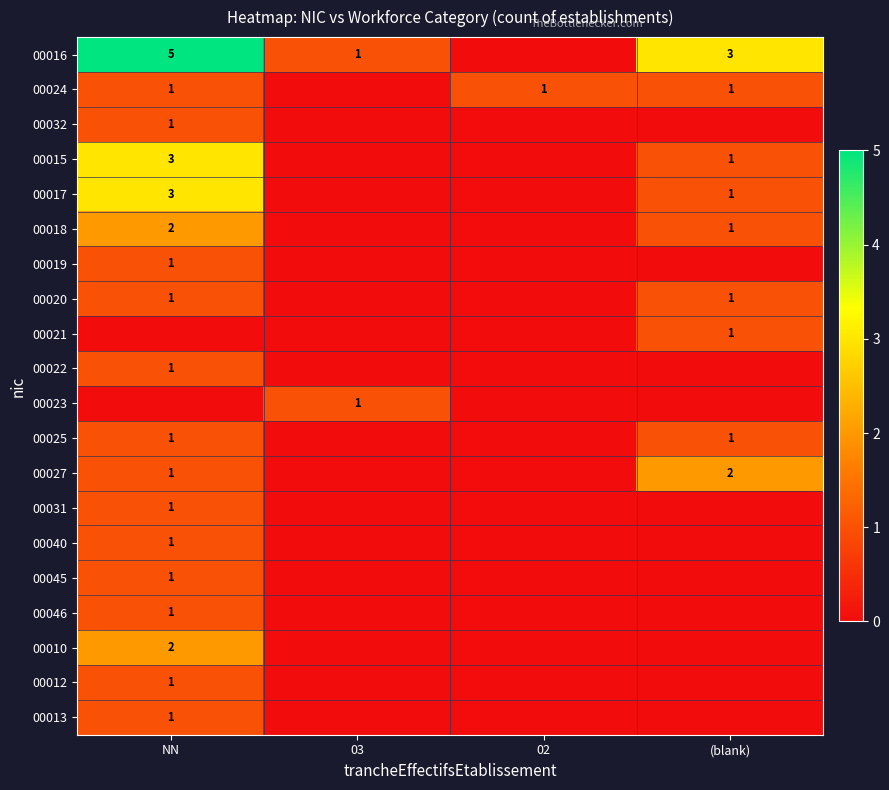

The 00024 series shows 2 at NN. True or false?

False